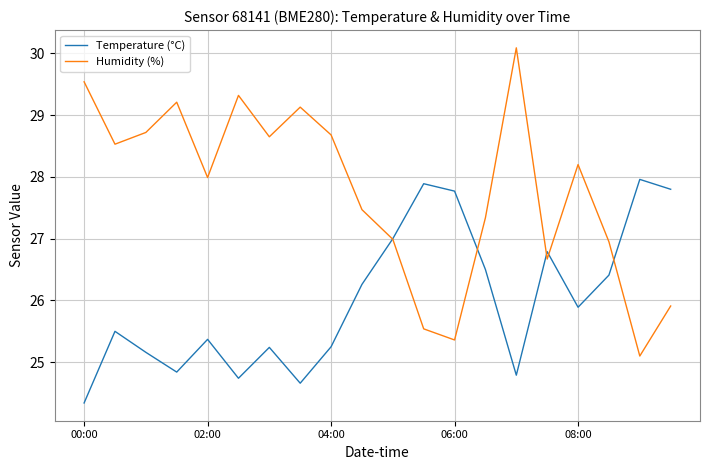

Which series has the largest total across all categories?

Humidity (%)